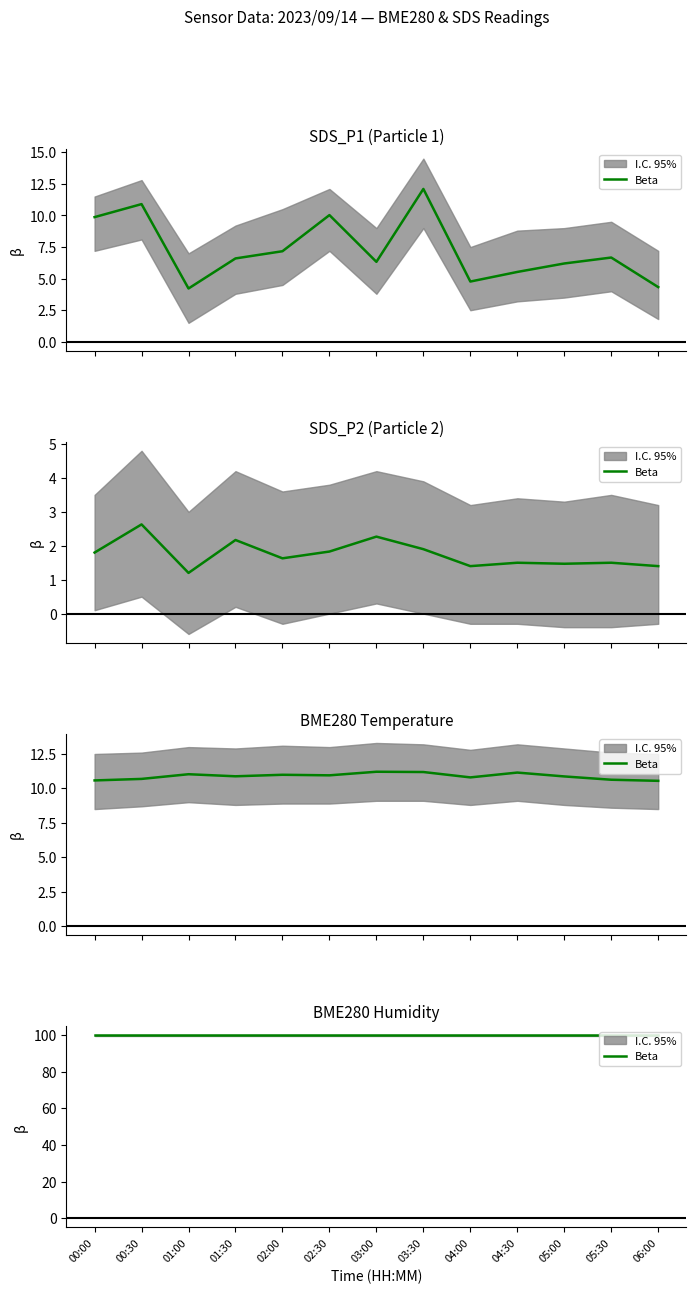

True or false: SDS_P1 has a value of 10.7 at 01:30.

False